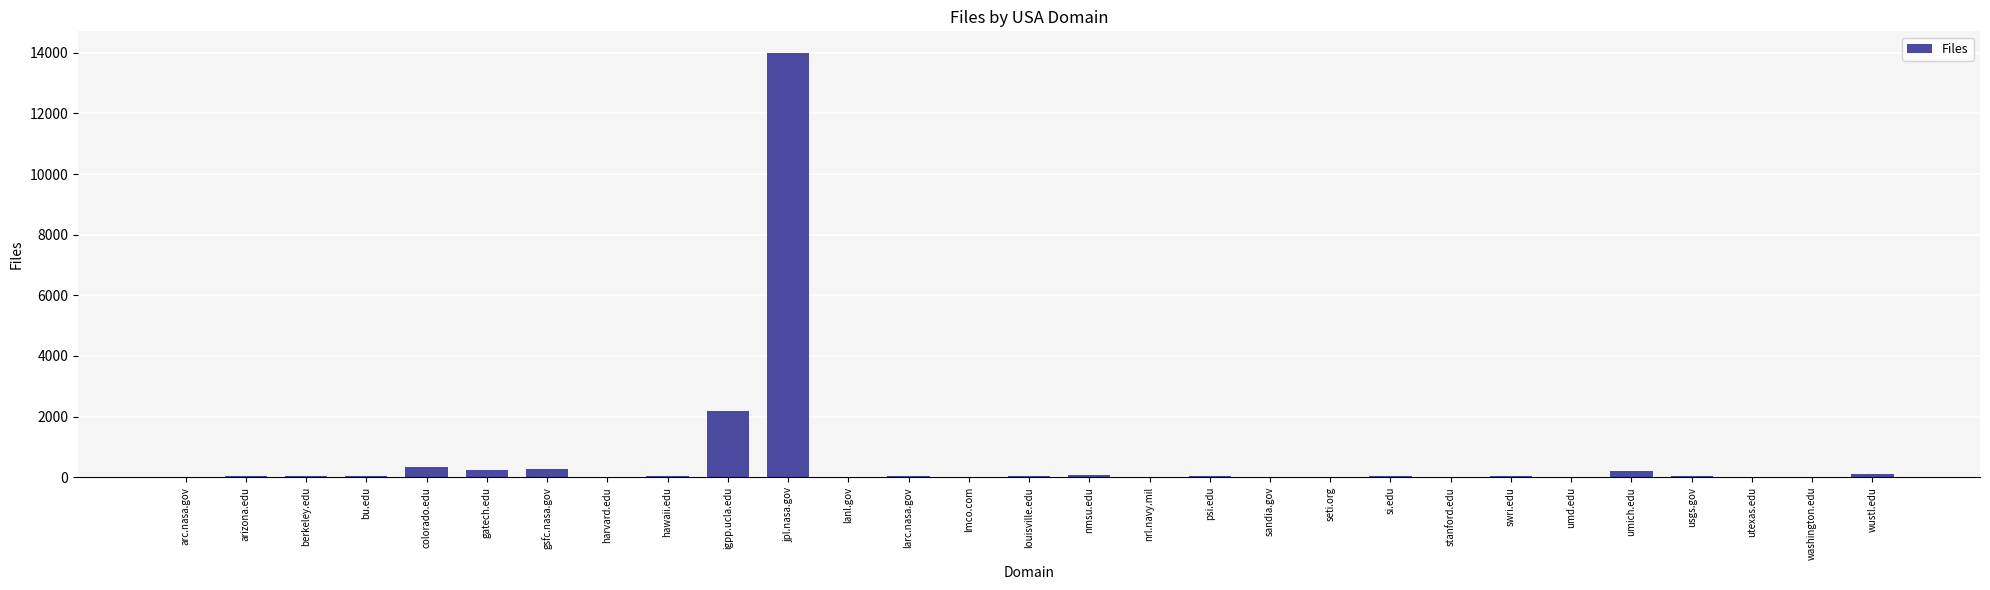

What is the sum of all values?

17751